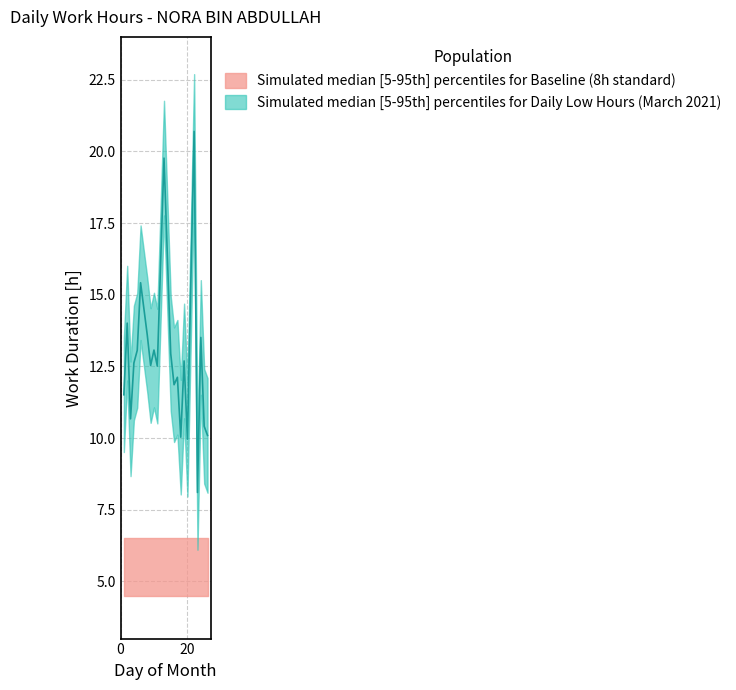

Where does the Low_upper series first go above 14?

2